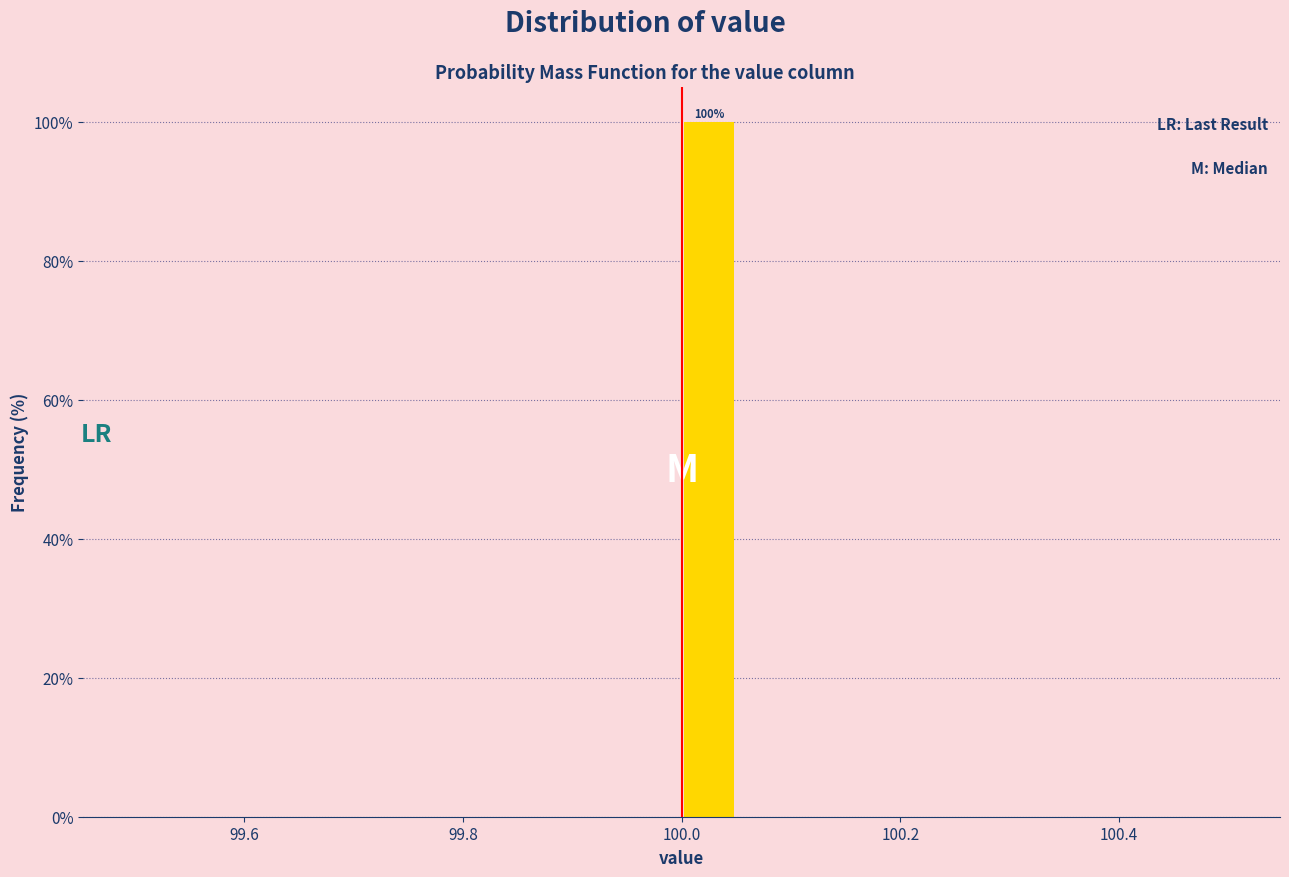

Read against the x-axis, roughly where is the centre of the tallest bar?

100.02